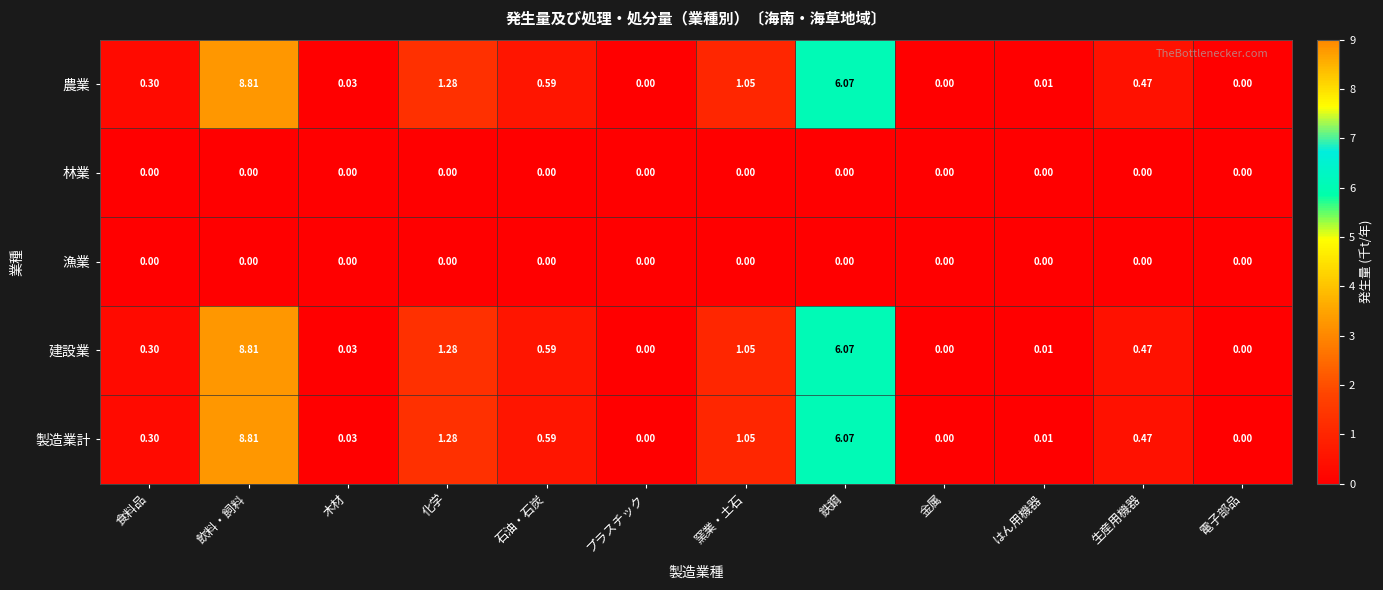

At which category is the sum across all series the highest?

飲料・飼料